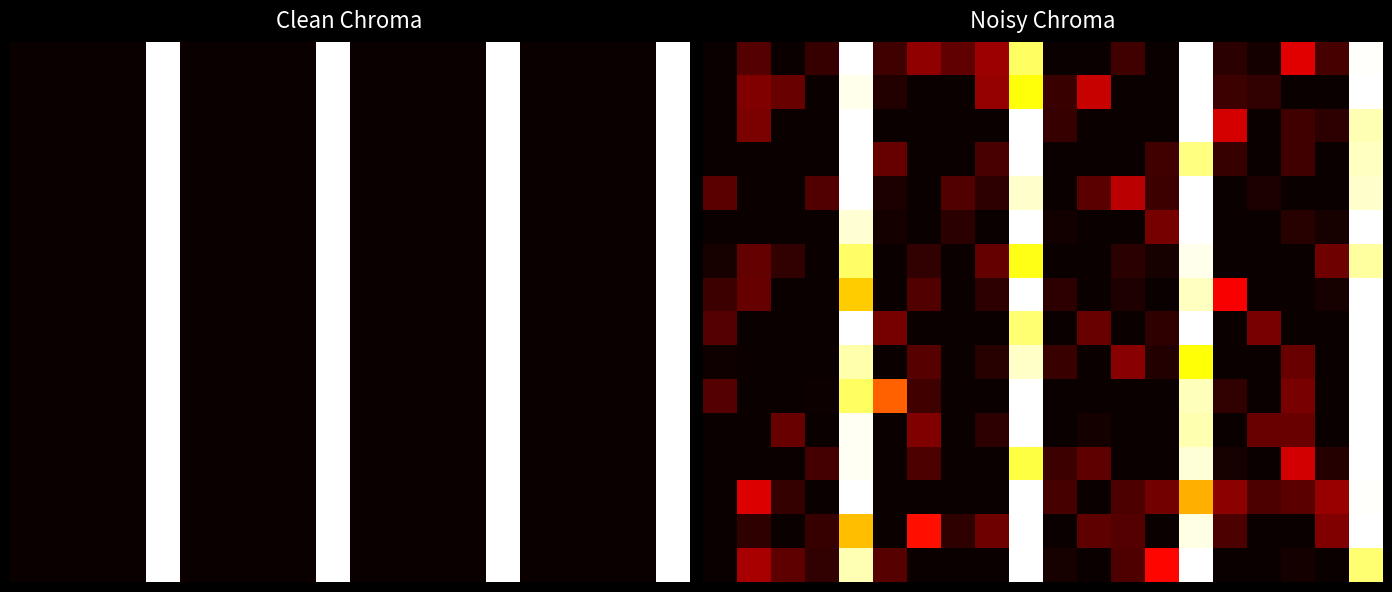

At how many categories does at least one series exceed 0?

20